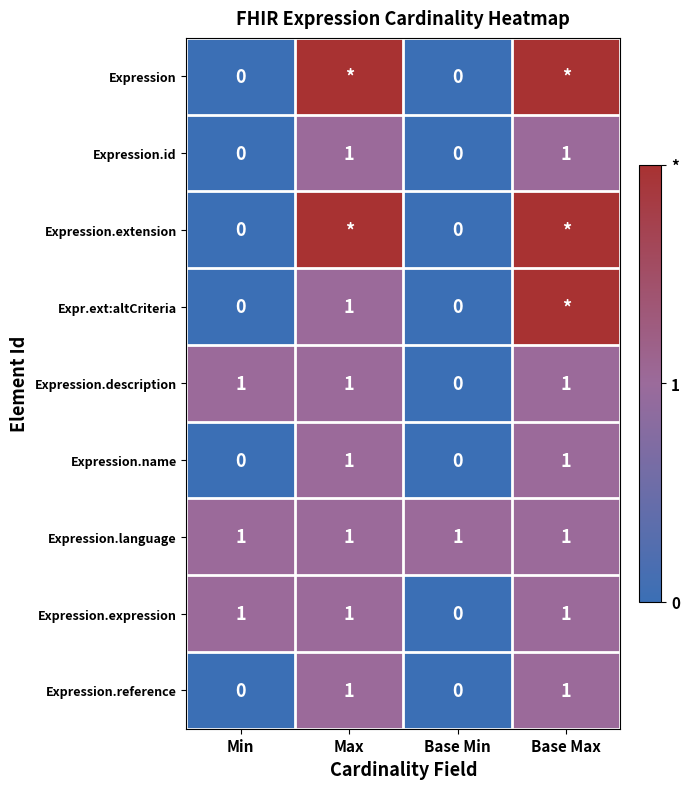

How many Expression.description values are between 1 and 2?

3